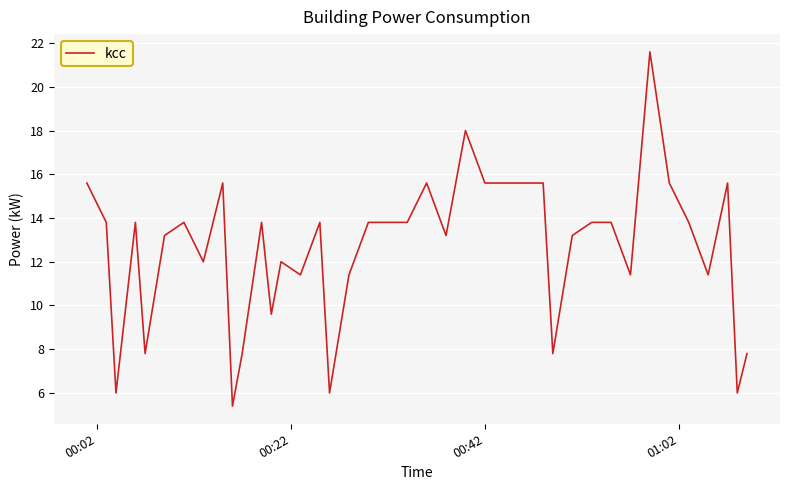

What is the maximum value shown in the chart?

21.6